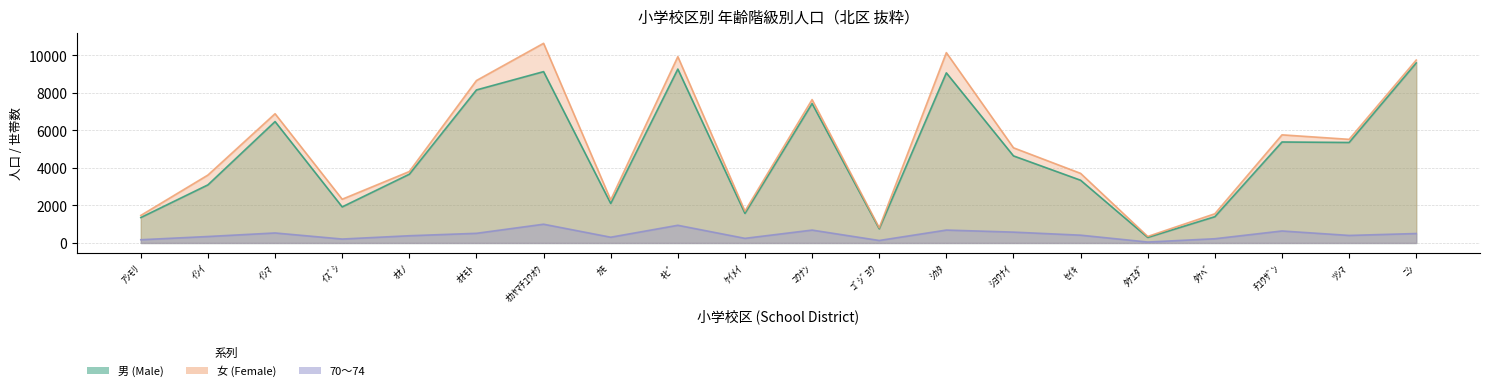

What is the difference between the maximum and second lowest values in the 女 (Female) series?

9834